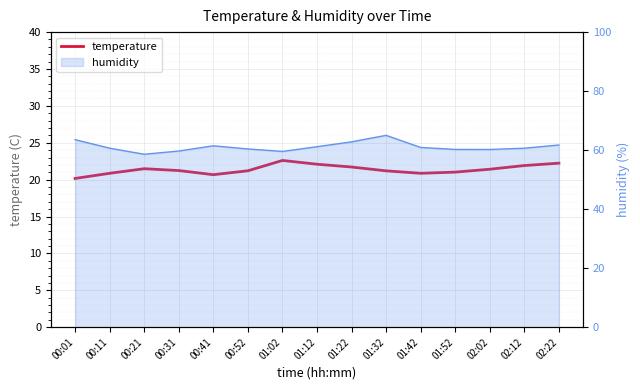

How many interior local valleys (lower than both neighbors) does the data have?

2